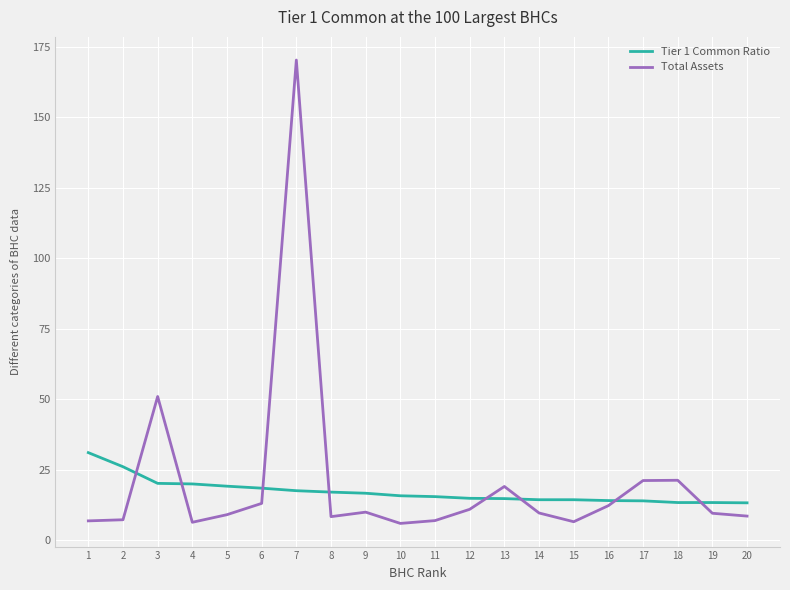

What is the greatest value displayed?

170.2